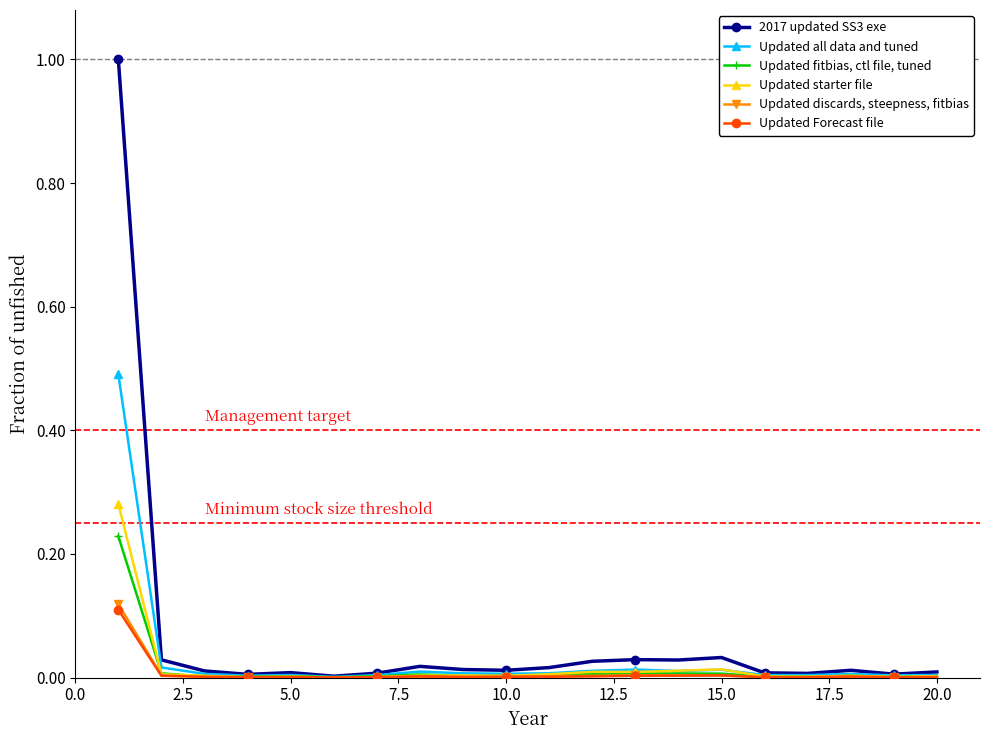

Rank the series by their maximum value, from highest to lowest.

2017 updated SS3 exe, Updated all data and tuned, Updated starter file, Updated fitbias, ctl file, tuned, Updated discards, steepness, fitbias, Updated Forecast file